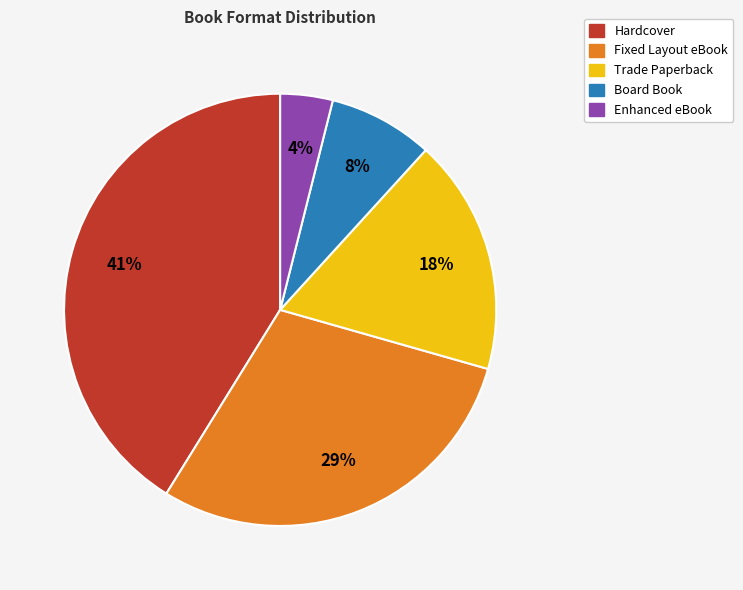

Does Trade Paperback account for over 50% of the chart?

No